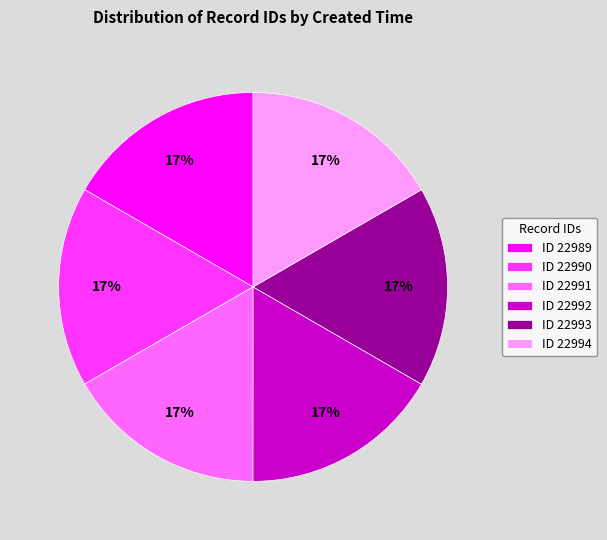

Is ID 22992 the majority of the pie?

No